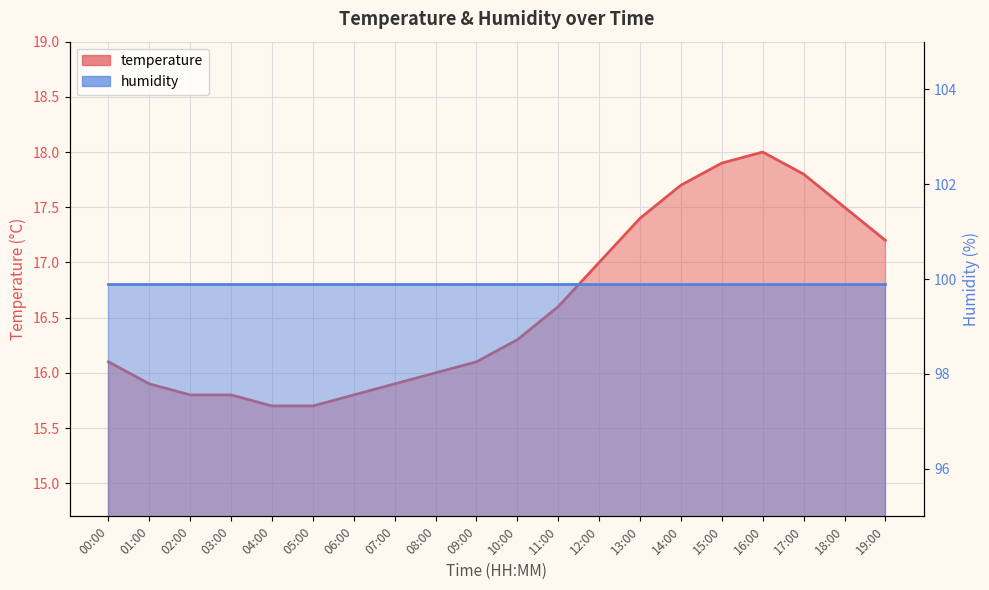

List the labels in order of value, smallest first.

04:00, 05:00, 02:00, 03:00, 06:00, 01:00, 07:00, 08:00, 00:00, 09:00, 10:00, 11:00, 12:00, 19:00, 13:00, 18:00, 14:00, 17:00, 15:00, 16:00